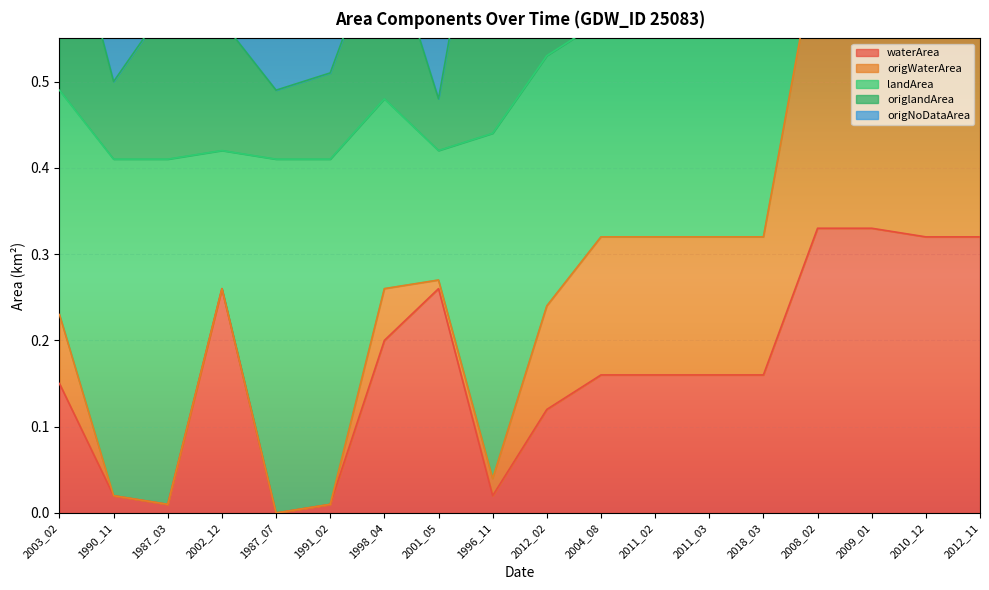

True or false: waterArea and origWaterArea intersect in this chart.

False